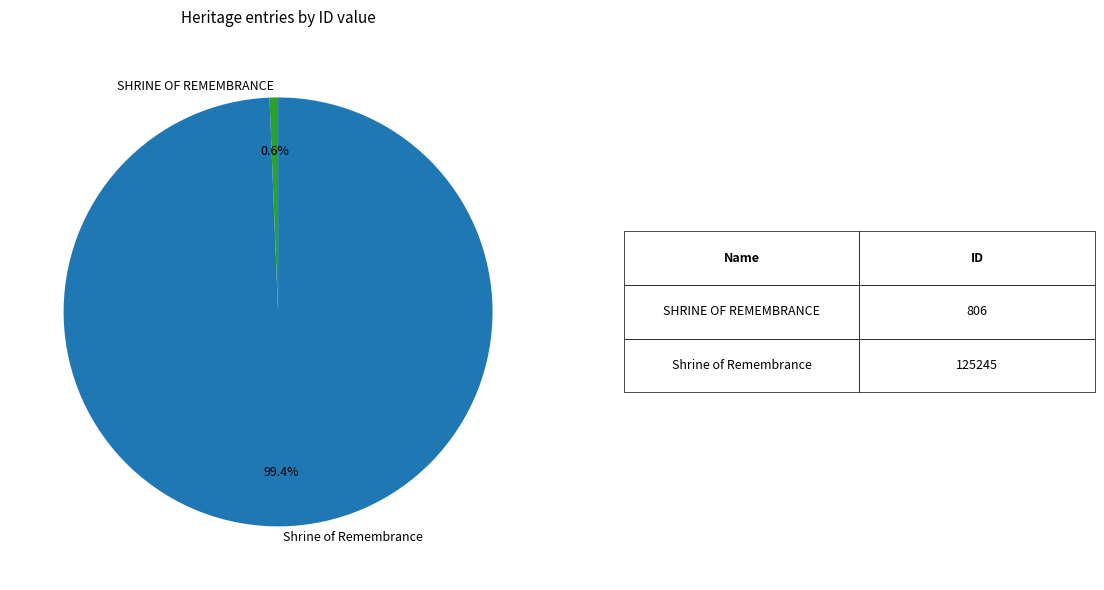

Does any single category account for the majority?

Yes